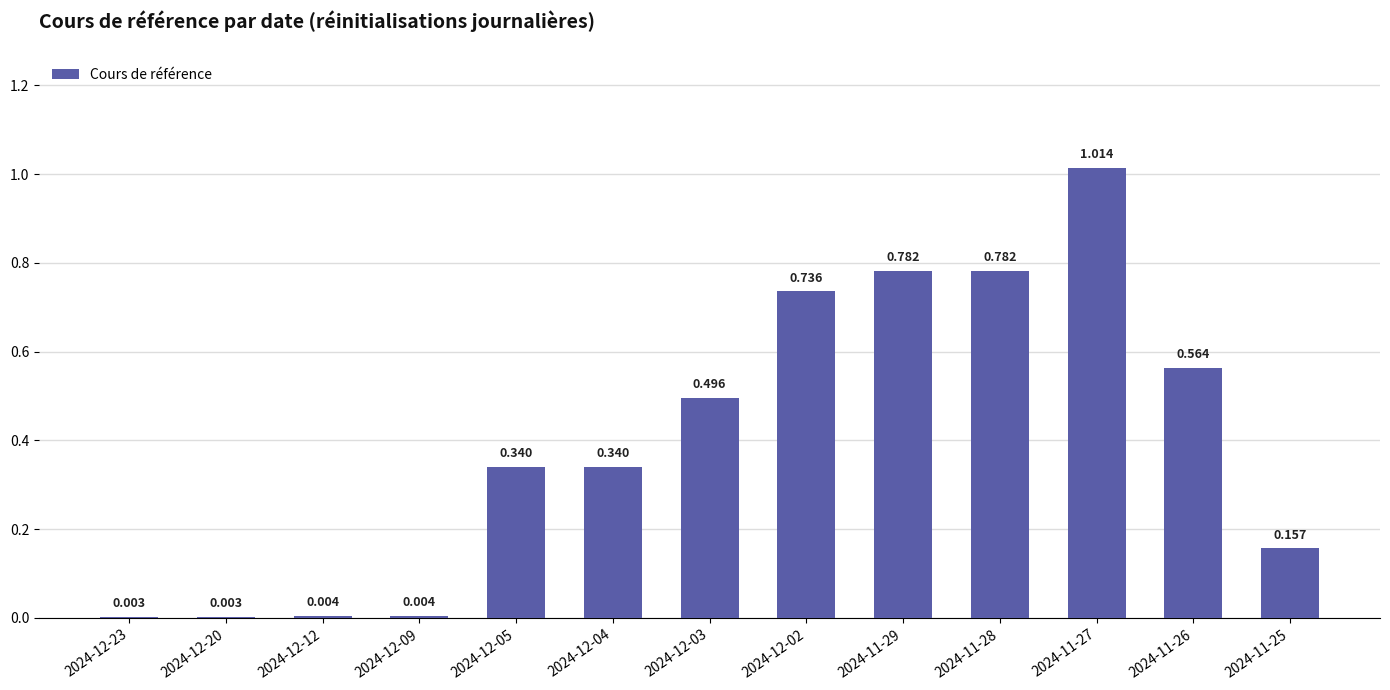

Which label corresponds to the smallest value in the chart?

2024-12-23